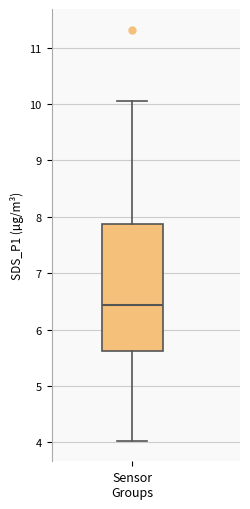

Where does the upper whisker of the box for Sensor Groups end on the y-axis? The values are not printed on the chart, so give them approximately, as read against the axis.

10.1